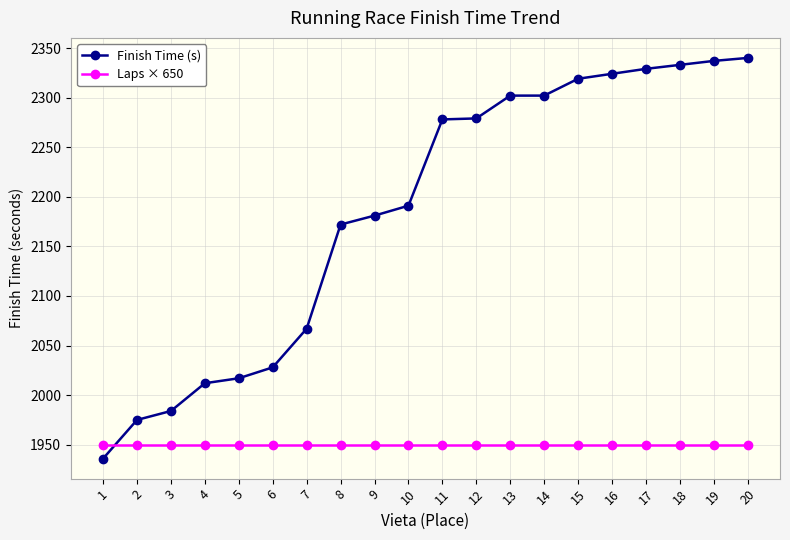

What is the sum of all Laps × 650 values?

39000